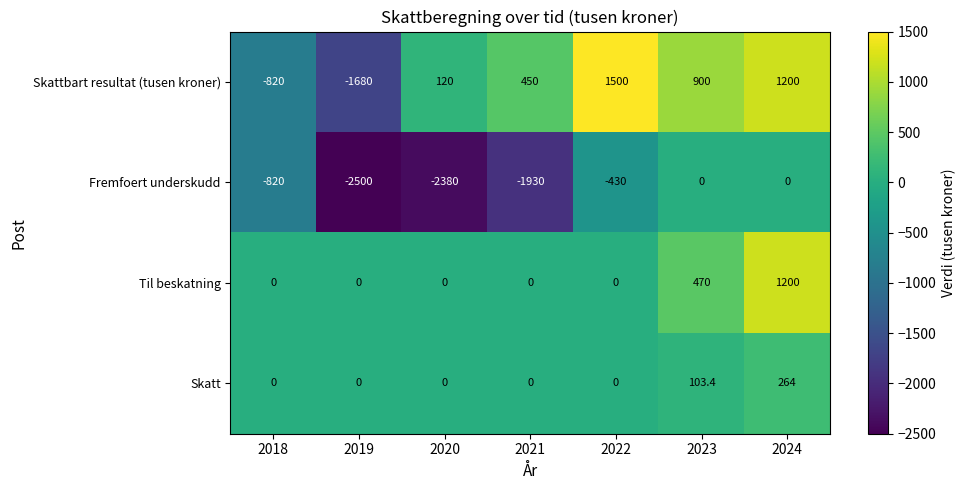

True or false: Fremfoert underskudd has a value of -4059.4 at 2020.

False